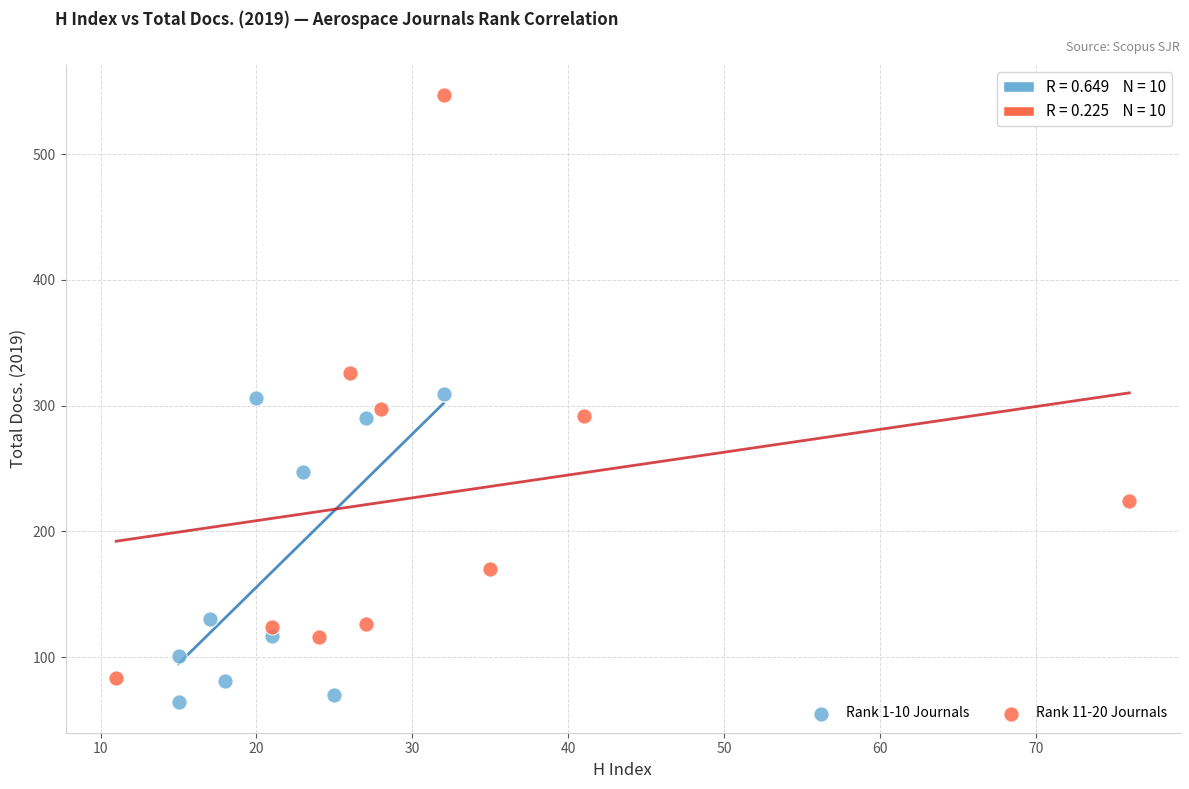

What are all the series names shown in the legend?

Rank 1-10 Journals, Rank 11-20 Journals